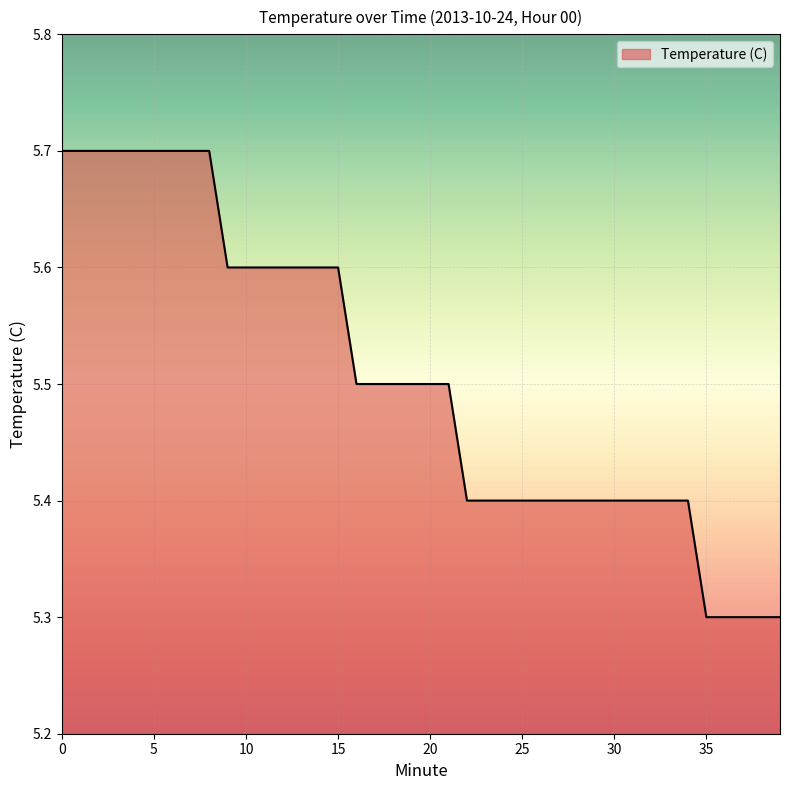

Reading right to left, transcribe all the data shown in this chart.

5.3	5.3	5.3	5.3	5.3	5.4	5.4	5.4	5.4	5.4	5.4	5.4	5.4	5.4	5.4	5.4	5.4	5.4	5.5	5.5	5.5	5.5	5.5	5.5	5.6	5.6	5.6	5.6	5.6	5.6	5.6	5.7	5.7	5.7	5.7	5.7	5.7	5.7	5.7	5.7